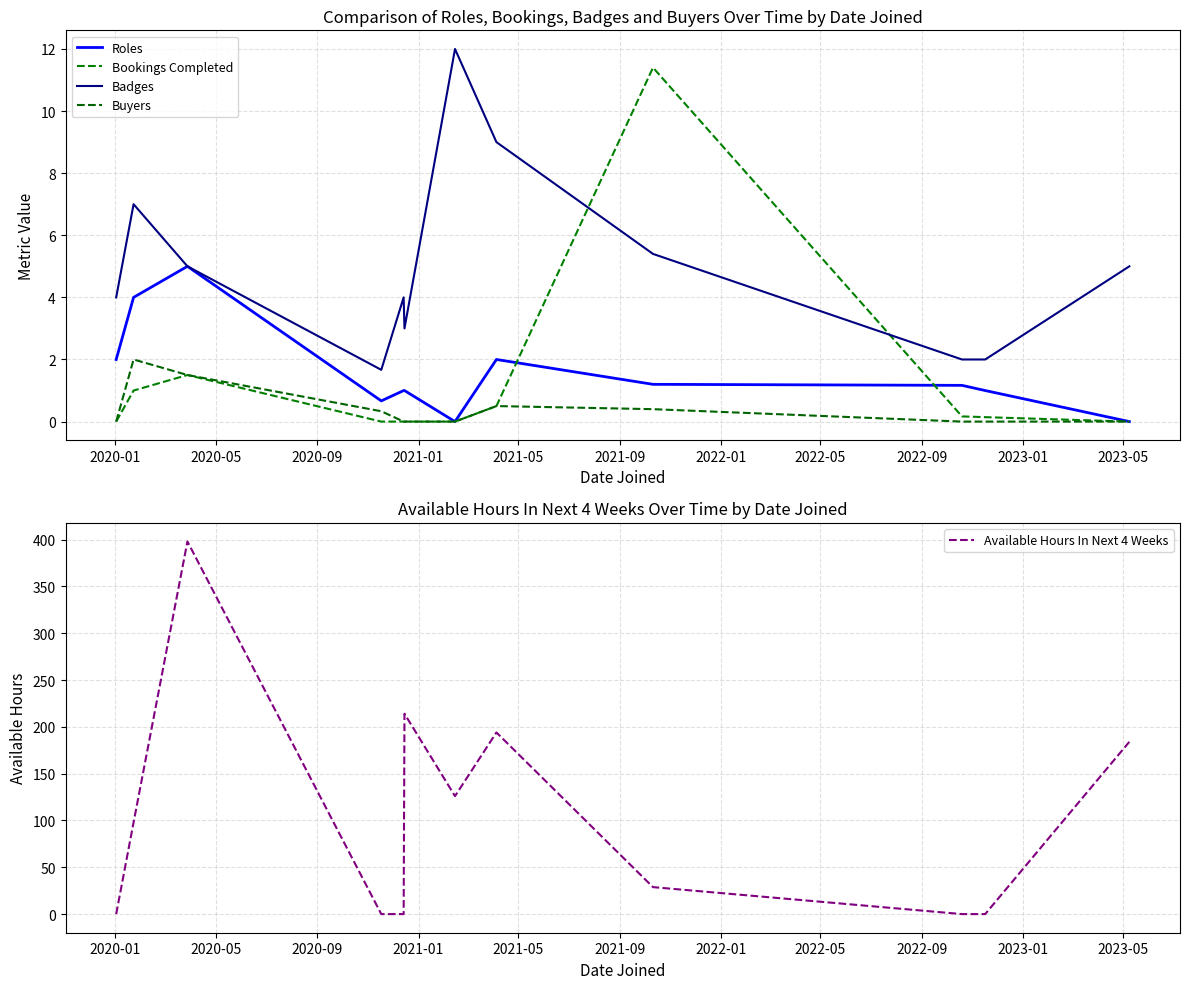

Reading left to right, extract all data points from this chart.

Roles: 2.0	4.0	5.0	0.7	1.0	1.0	0.0	2.0	1.2	1.2	1.0	0.0
Bookings Completed: 0.0	1.0	1.5	0.0	0.0	0.0	0.0	0.5	11.4	0.2	0.1	0.0
Badges: 4.0	7.0	5.0	1.7	4.0	3.0	12.0	9.0	5.4	2.0	2.0	5.0
Buyers: 0.0	2.0	1.5	0.3	0.0	0.0	0.0	0.5	0.4	0.0	0.0	0.0
Available Hours In Next 4 Weeks: 0.0	98.0	398.0	0.0	0.0	214.0	126.0	194.0	28.8	0.0	0.0	184.0